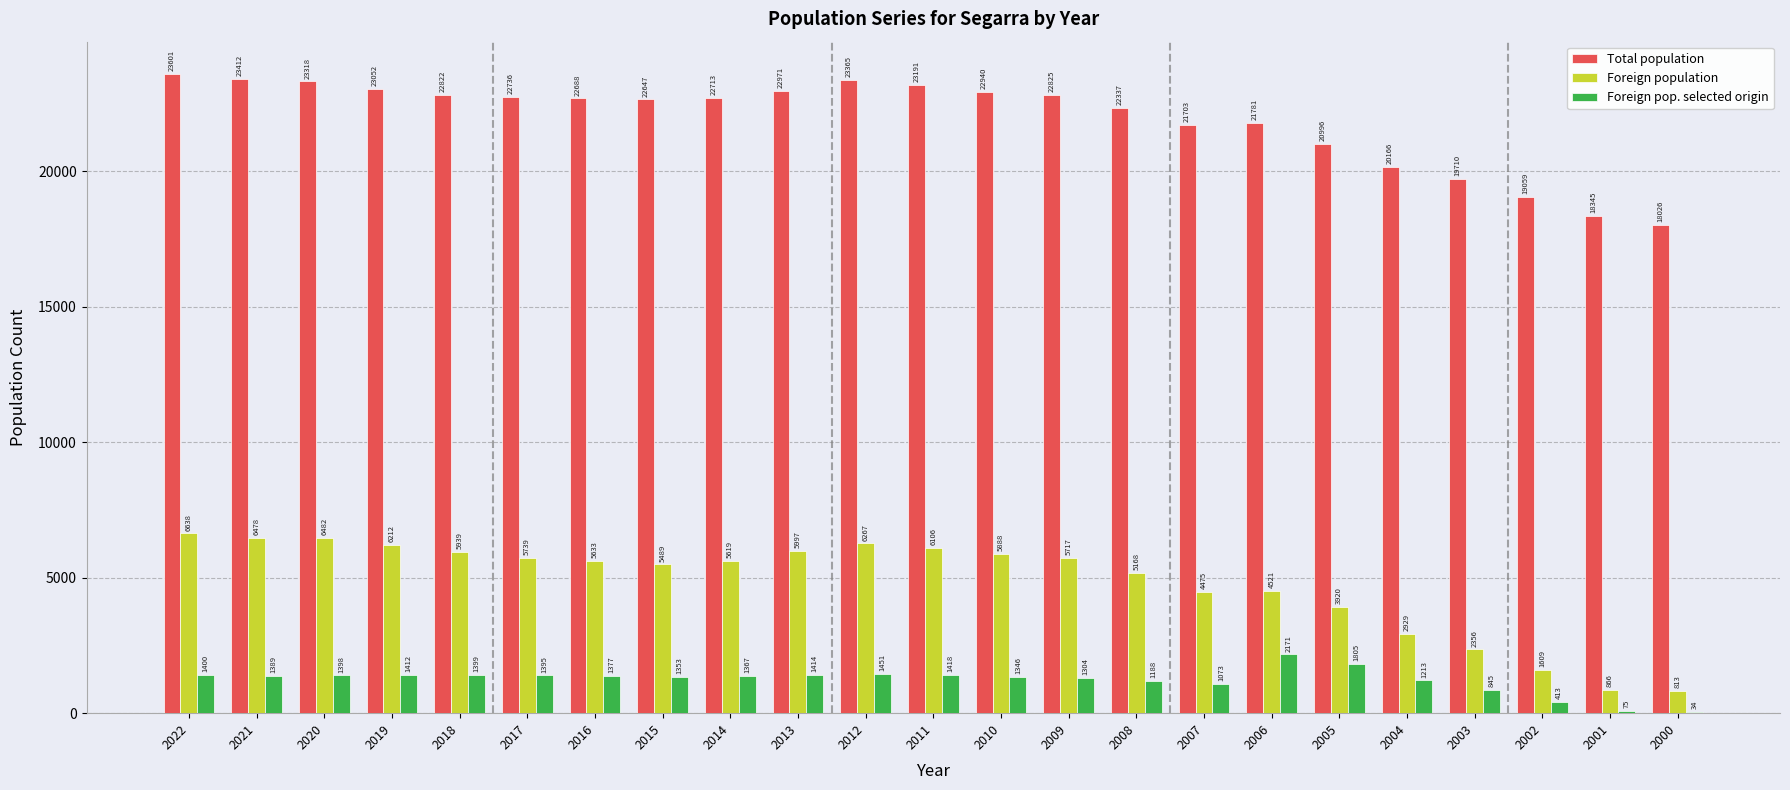

Where does the Foreign population series first go above 5633?

2022